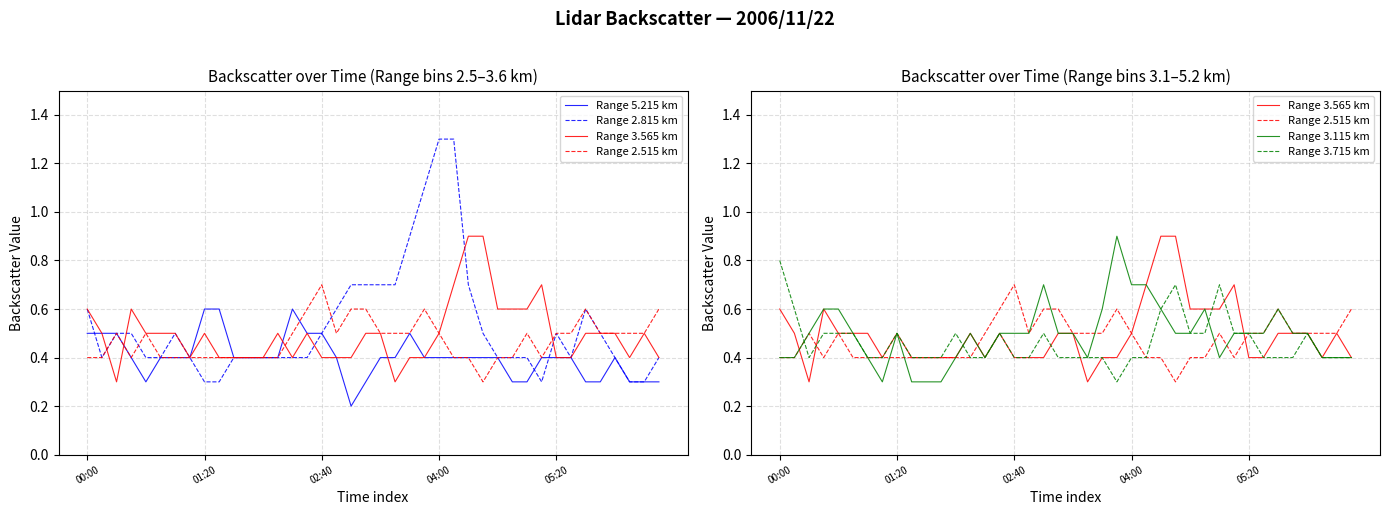

What is the sum of the Range 2.515 km values at 20 and 26?

0.9